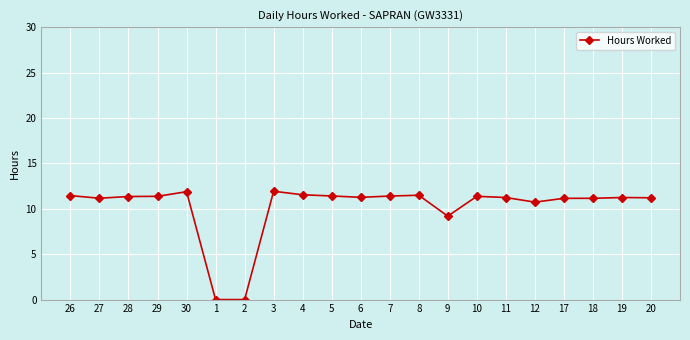

What is the greatest value displayed?

11.9